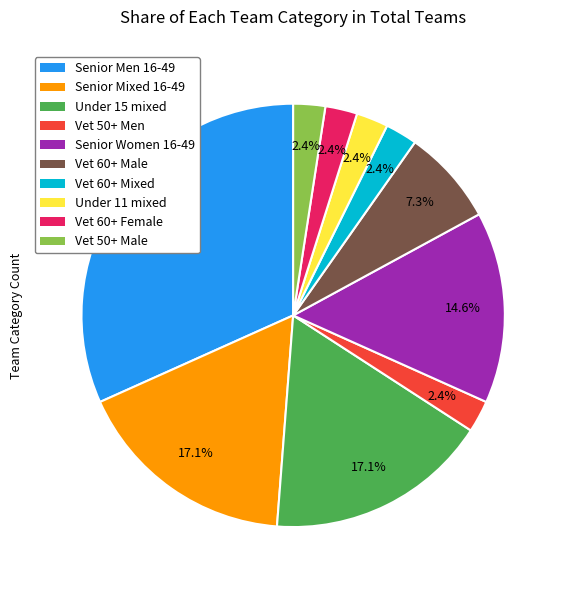

Between Vet 50+ Men and Vet 60+ Male, which is larger?

Vet 60+ Male